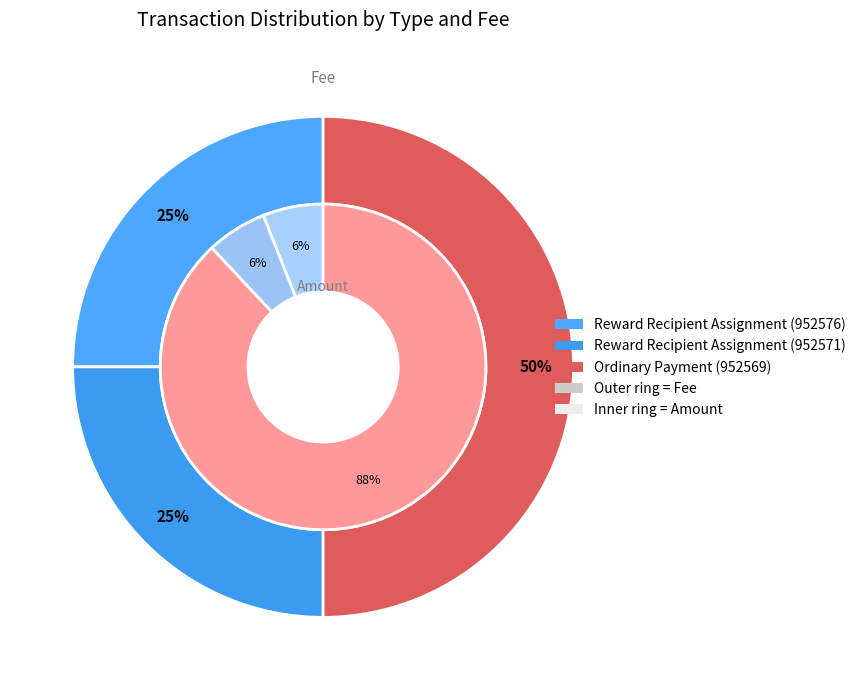

Which slice is the largest?

Ordinary Payment (952569)